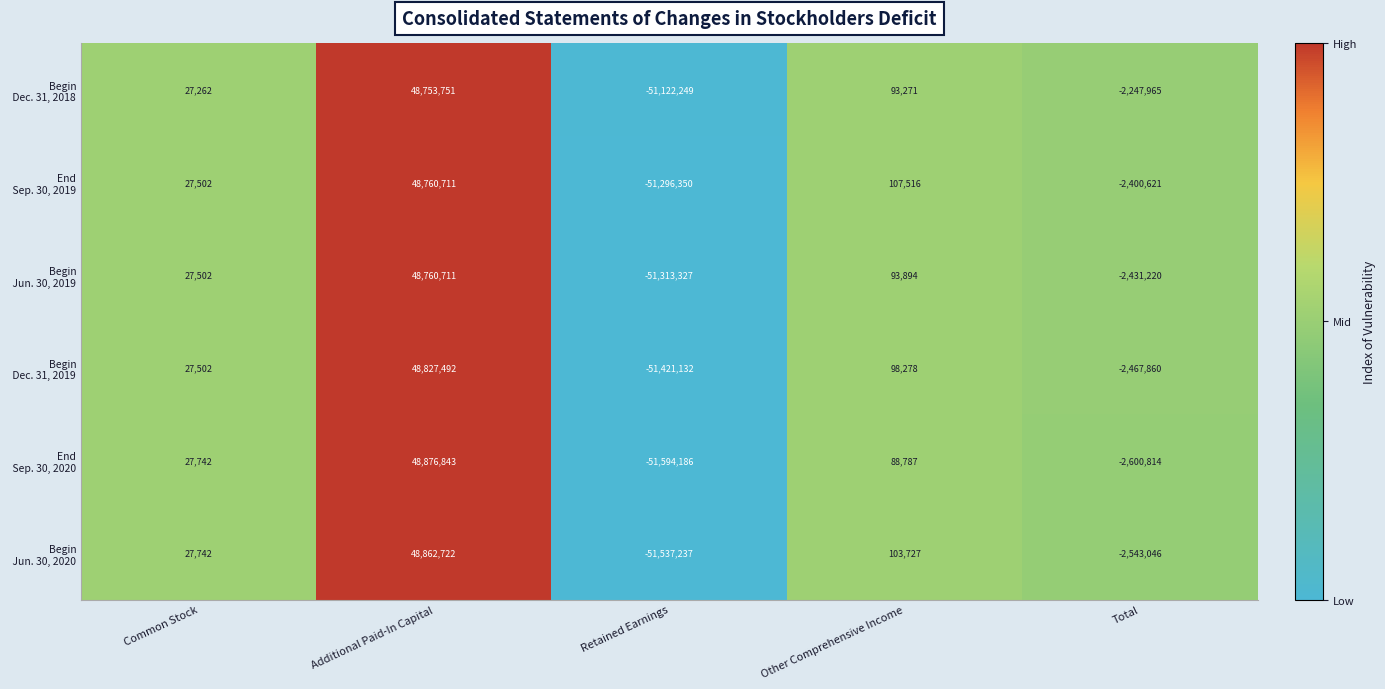

Which category has the highest value across all series?

Additional Paid-In Capital